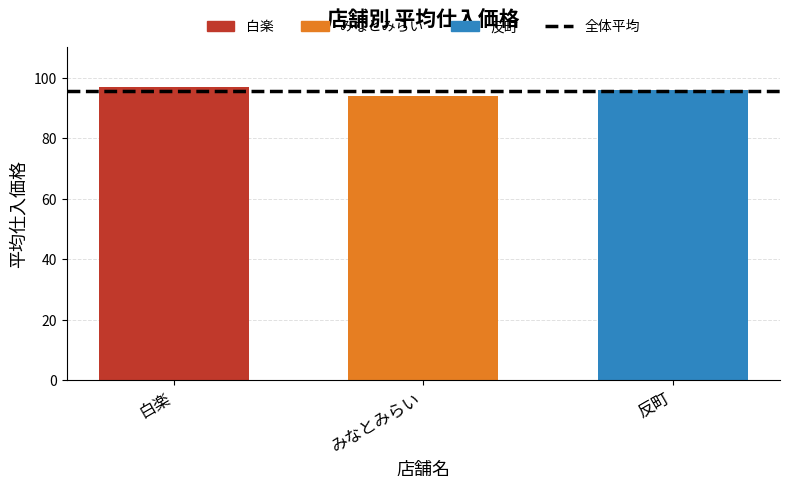

Reading left to right, transcribe all the data shown in this chart.

97	94	96